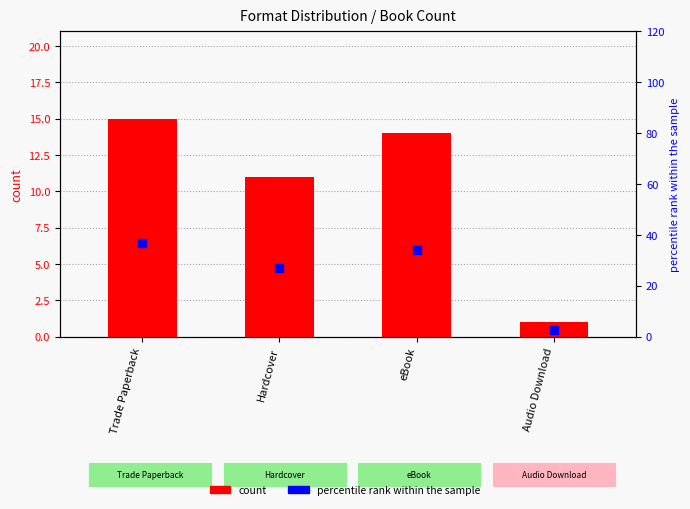

At how many categories does at least one series exceed 32?

2